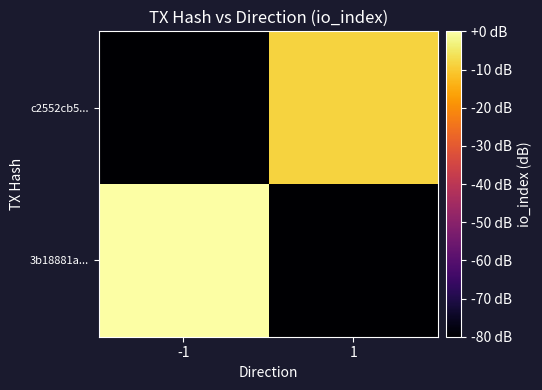

List the series in order of their overall mean, lowest first.

c2552cb5..., 3b18881a...